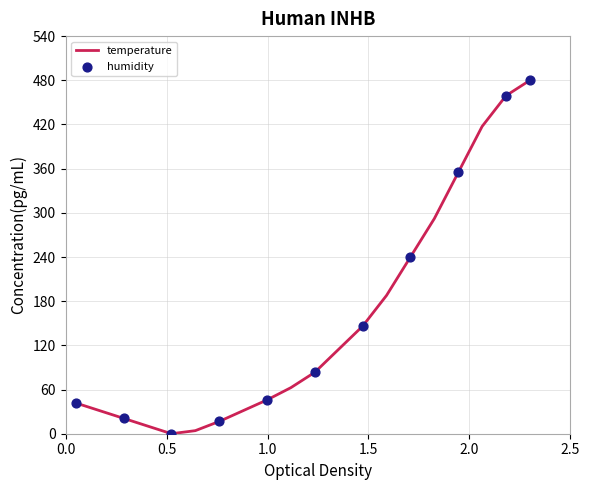

What is the difference between the maximum and minimum values?

480.0